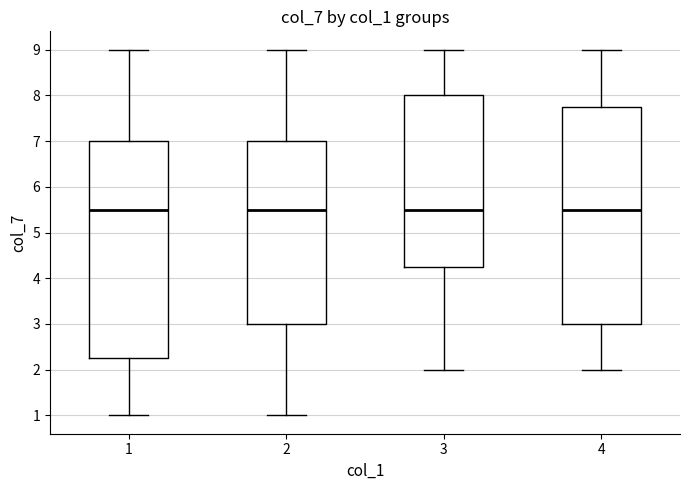

Reading left to right, transcribe this box plot: for each box, give where its median line is, the range the box spans, and where its two whiskers end, as read against the y-axis. The values are not printed on the chart, so give them approximately, as read against the axis.

1: median 5.5, box 2.3 to 7.0, whiskers 1.0 to 9.0
2: median 5.5, box 3.0 to 7.0, whiskers 1.0 to 9.0
3: median 5.5, box 4.3 to 8.0, whiskers 2.0 to 9.0
4: median 5.5, box 3.0 to 7.8, whiskers 2.0 to 9.0